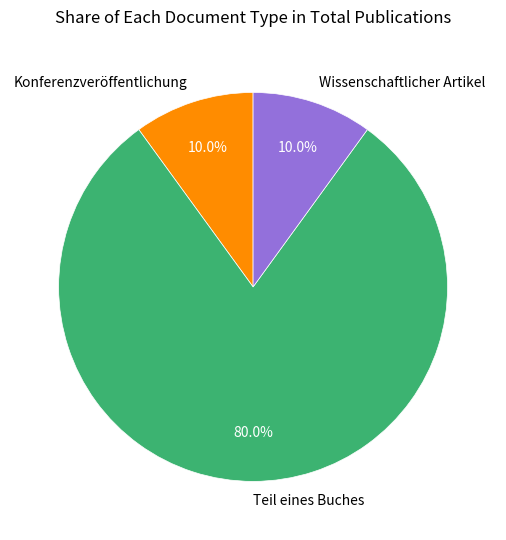

Does Teil eines Buches account for over 50% of the chart?

Yes